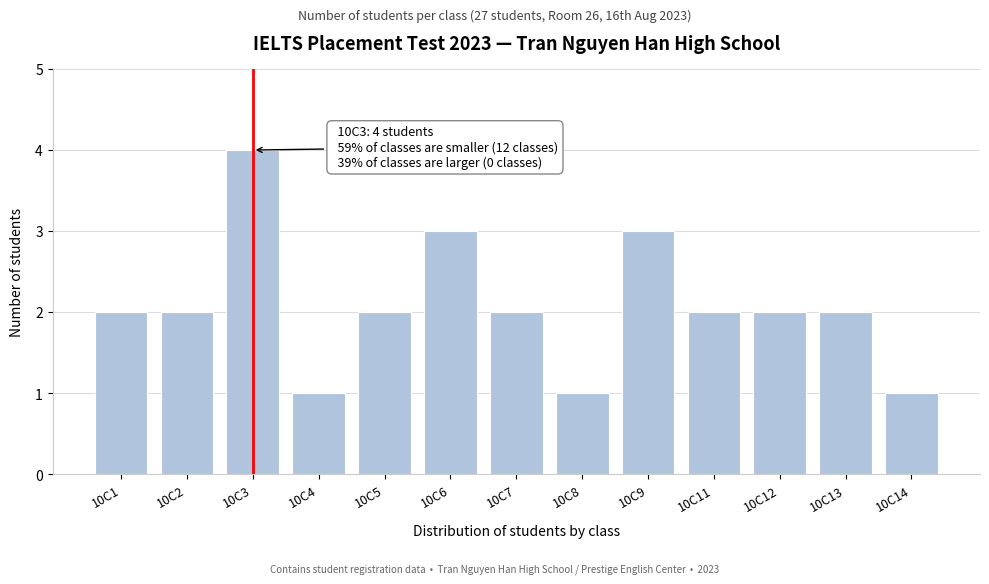

Reading right to left, what are all the values shown in this chart?

1	2	2	2	3	1	2	3	2	1	4	2	2